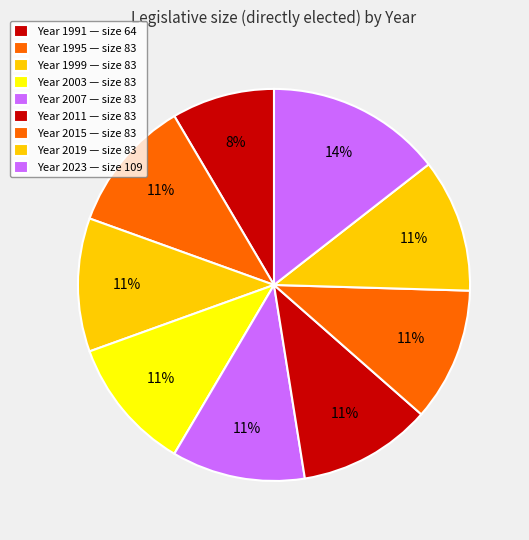

How many segments does this pie chart have?

9